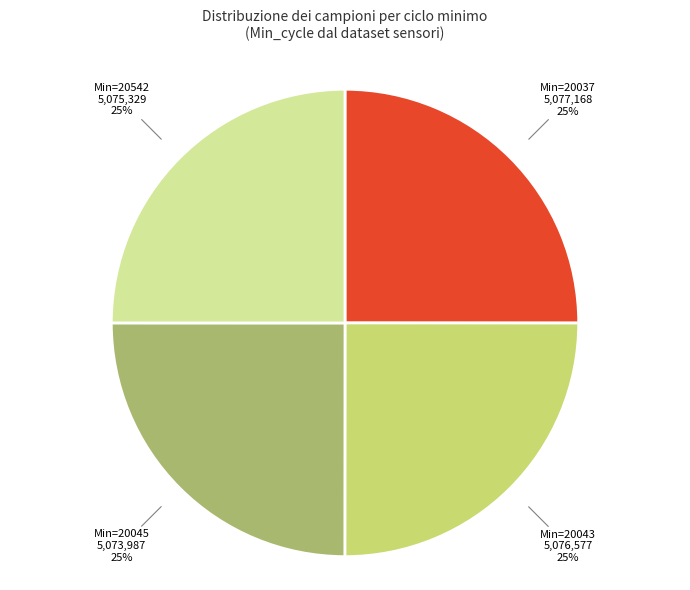

How many slices are in this pie chart?

4